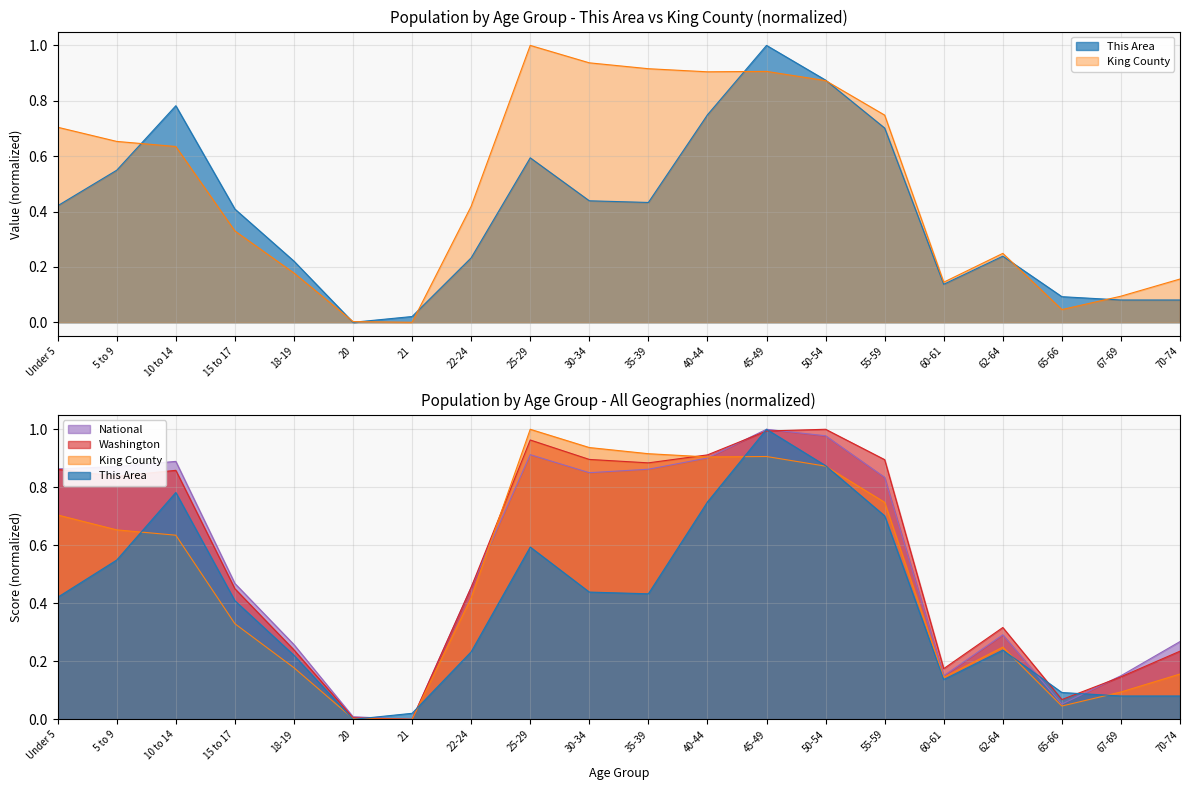

What is the sum of all National values?

11.1